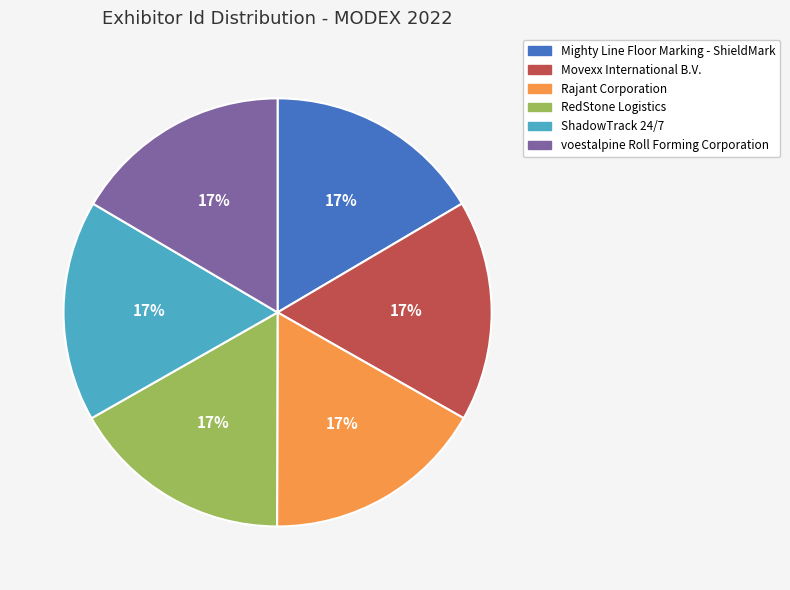

To the nearest percent, what is the average slice percentage?

17%